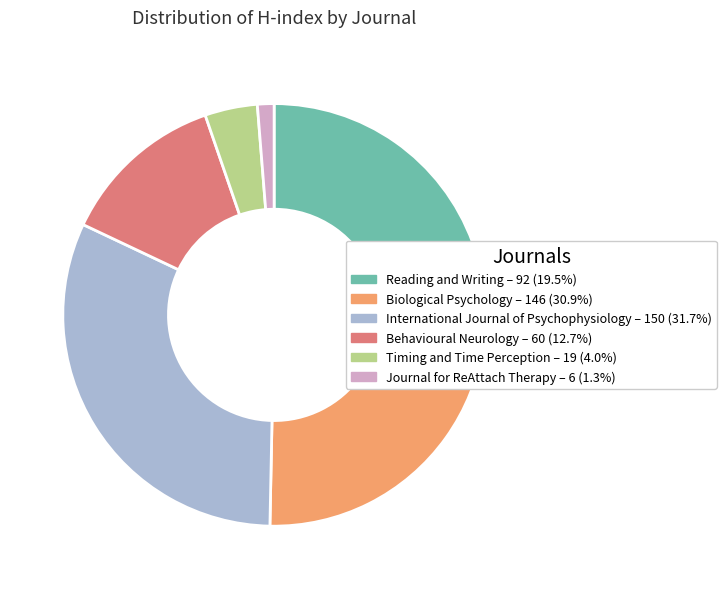

Is the sum of International Journal of Psychophysiology – 150 (31.7%) and Timing and Time Perception – 19 (4.0%) greater than half?

No